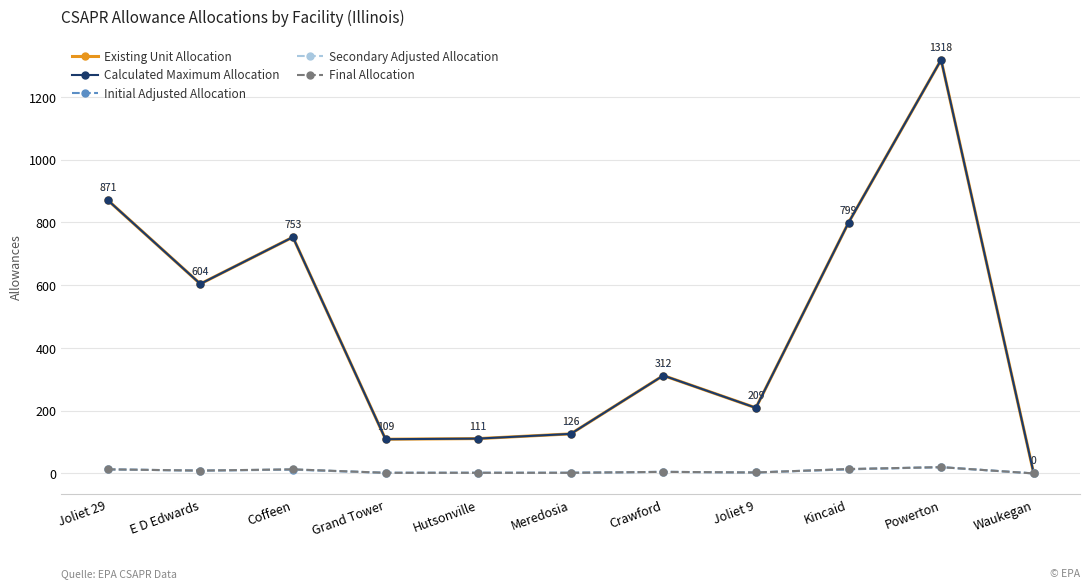

Reading left to right, transcribe all the data shown in this chart.

Existing Unit Allocation: 871	604	753	109	111	126	312	209	799	1318	0
Calculated Maximum Allocation: 871	604	753	109	111	126	312	209	799	1318	0
Initial Adjusted Allocation: 13	9	12	2	2	2	5	3	13	20	0
Secondary Adjusted Allocation: 13	9	13	2	2	2	5	3	14	20	0
Final Allocation: 13	9	13	2	2	2	5	3	14	20	0